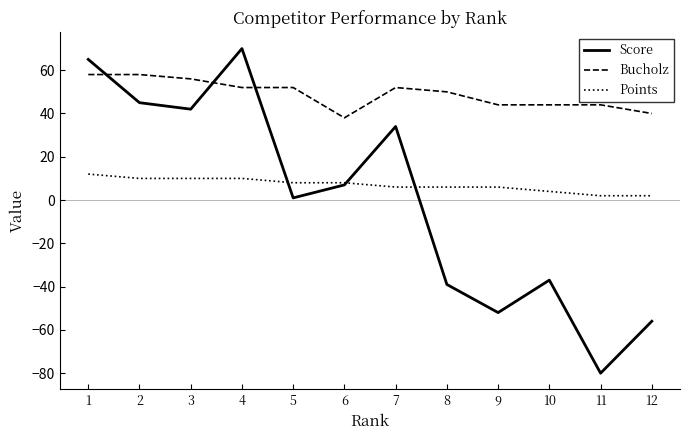

What is the difference between the highest and lowest values at 7?

46